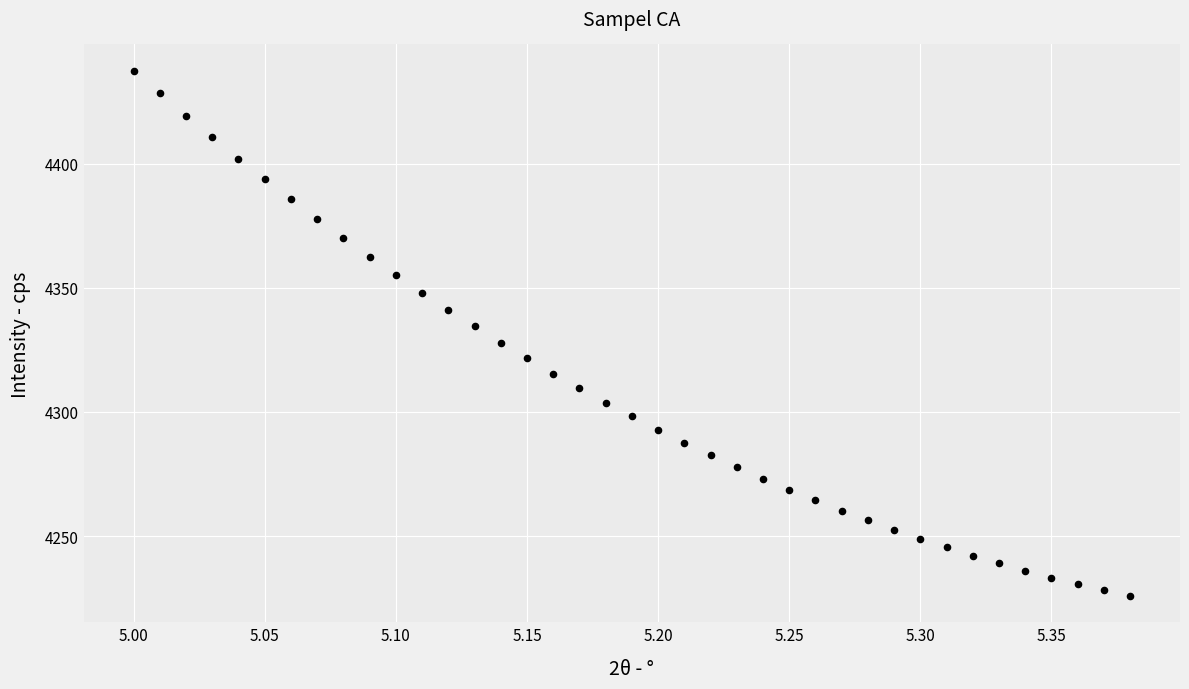

What is the range of Y values (max minus min)?

211.6